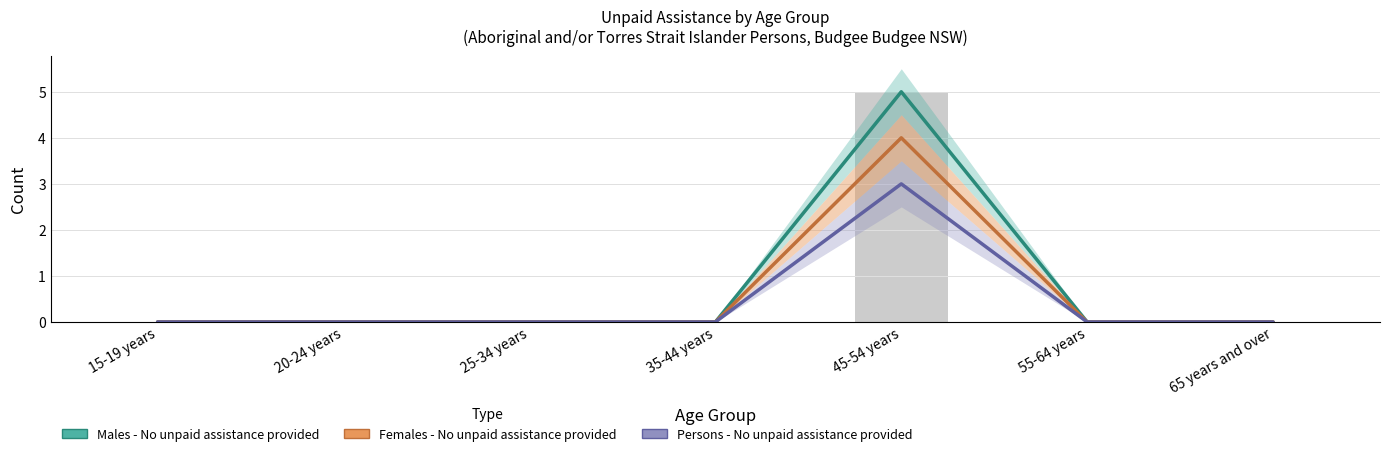

How many data points in Females - No unpaid assistance provided are above 0?

1